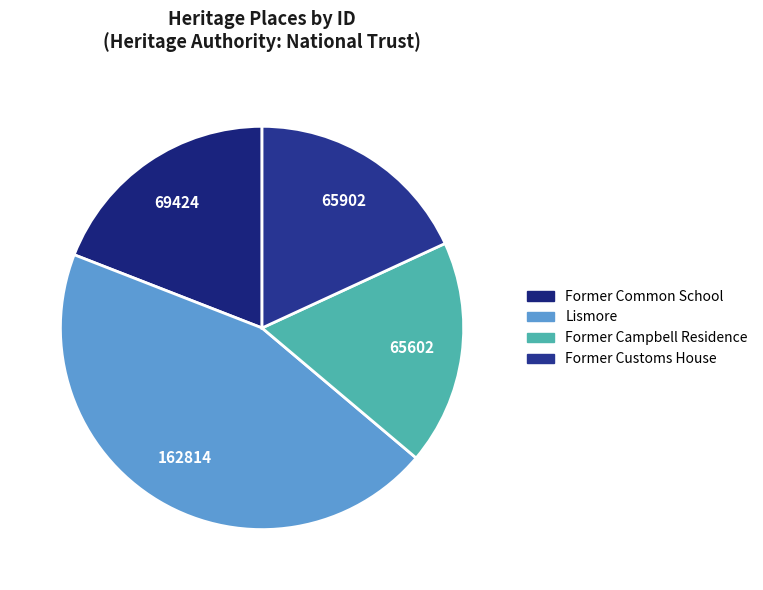

To the nearest percent, what percentage of the pie is Former Campbell Residence?

18%